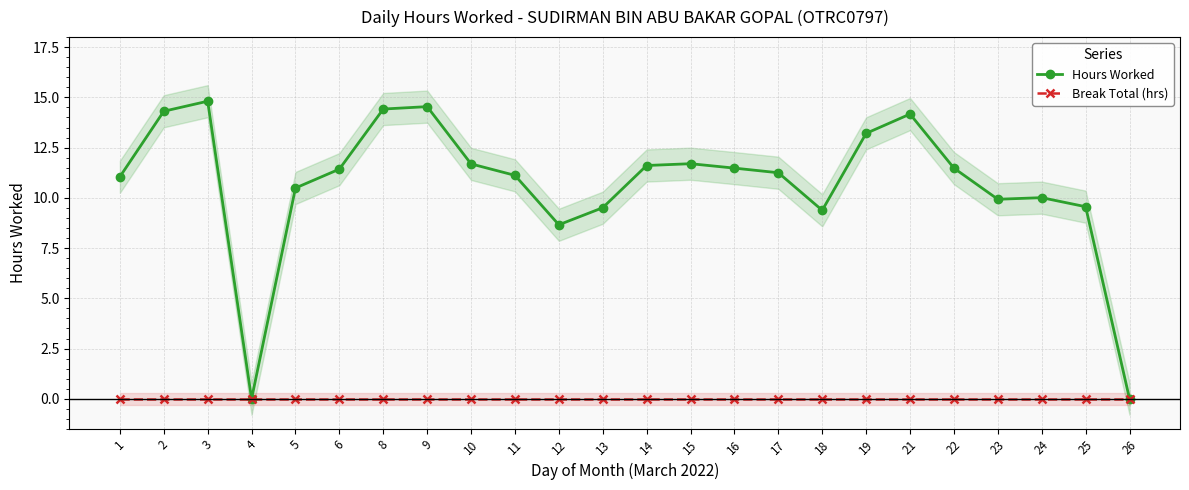

Reading left to right, transcribe all the data shown in this chart.

Hours Worked: 11.1	14.3	14.8	0.0	10.5	11.4	14.4	14.5	11.7	11.1	8.7	9.5	11.6	11.7	11.5	11.2	9.4	13.2	14.2	11.5	9.9	10.0	9.6	0.0
Break Total (hrs): 0.0	0.0	0.0	0.0	0.0	0.0	0.0	0.0	0.0	0.0	0.0	0.0	0.0	0.0	0.0	0.0	0.0	0.0	0.0	0.0	0.0	0.0	0.0	0.0